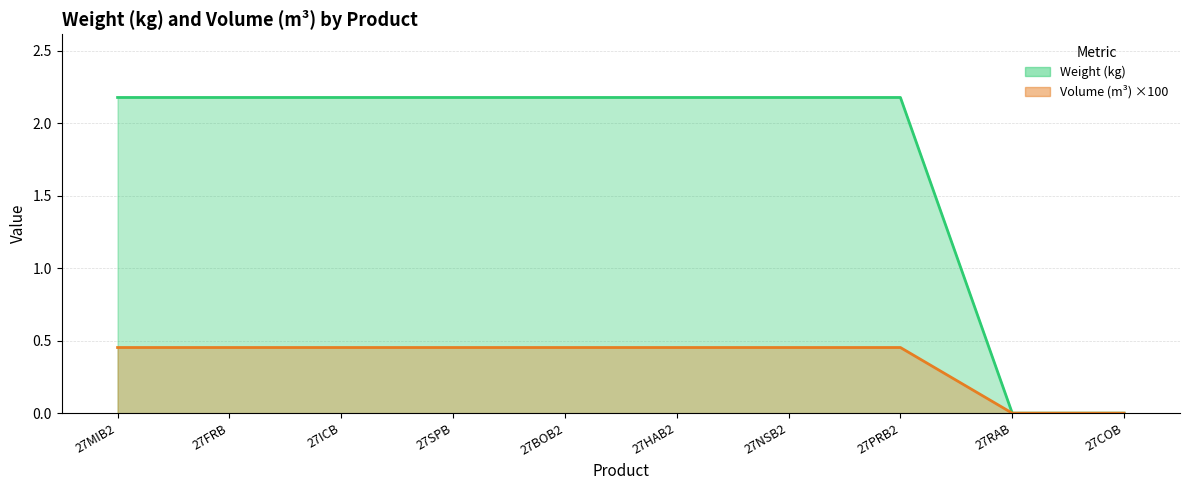

What is the maximum value for Weight (kg)?

2.2